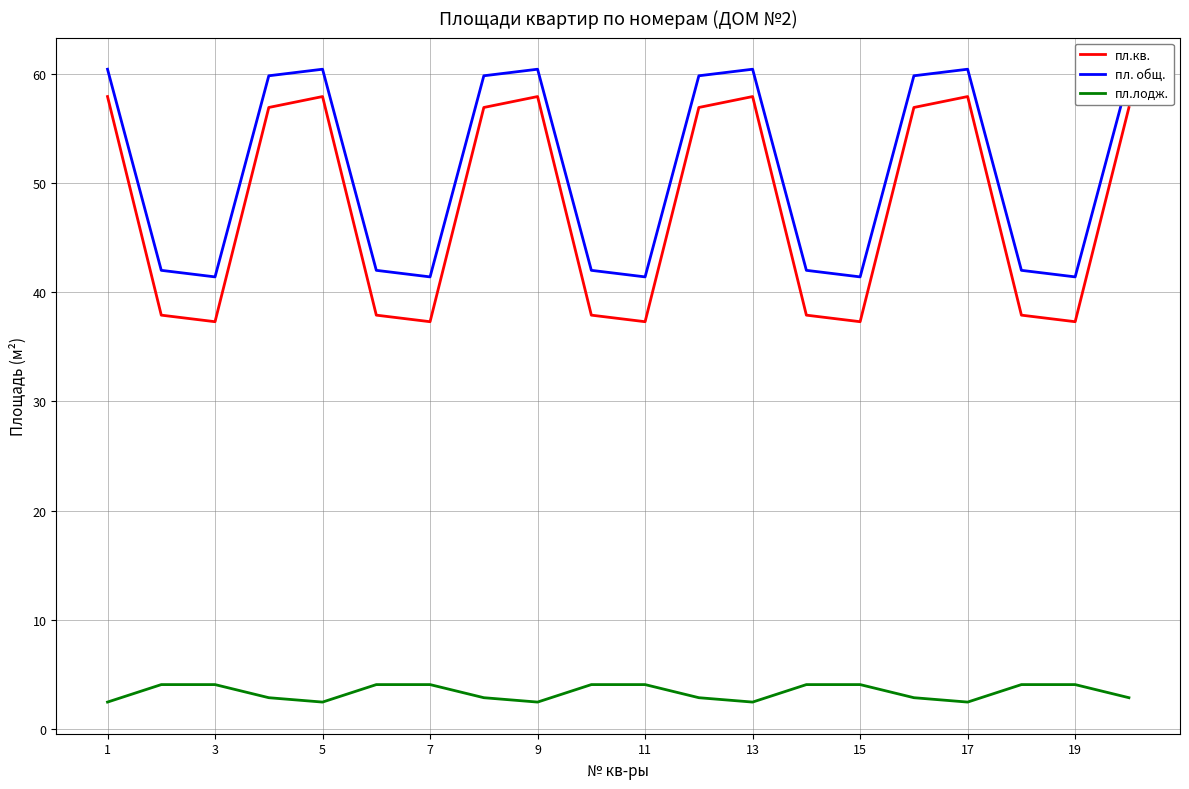

How many series are shown in this chart?

3